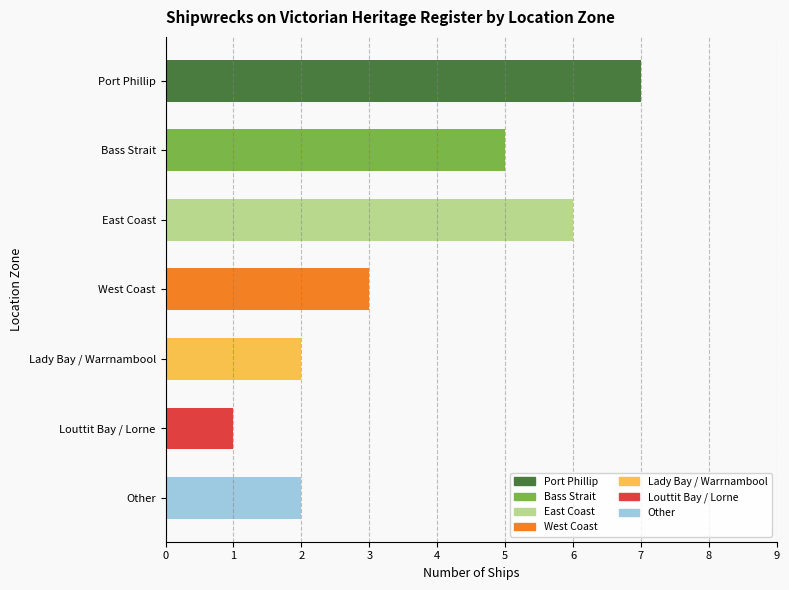

How many bars are there in total?

7